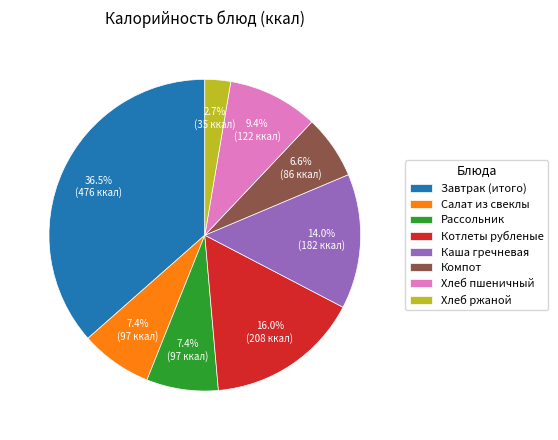

Does Салат из свеклы represent more than half of the total?

No